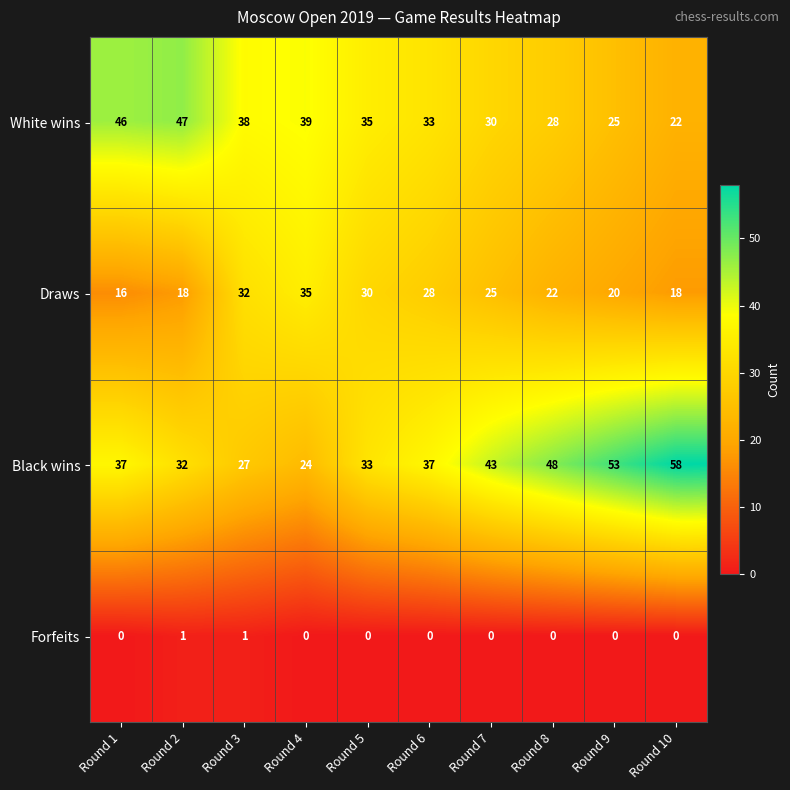

The value of White wins at Round 7 is 30. True or false?

True